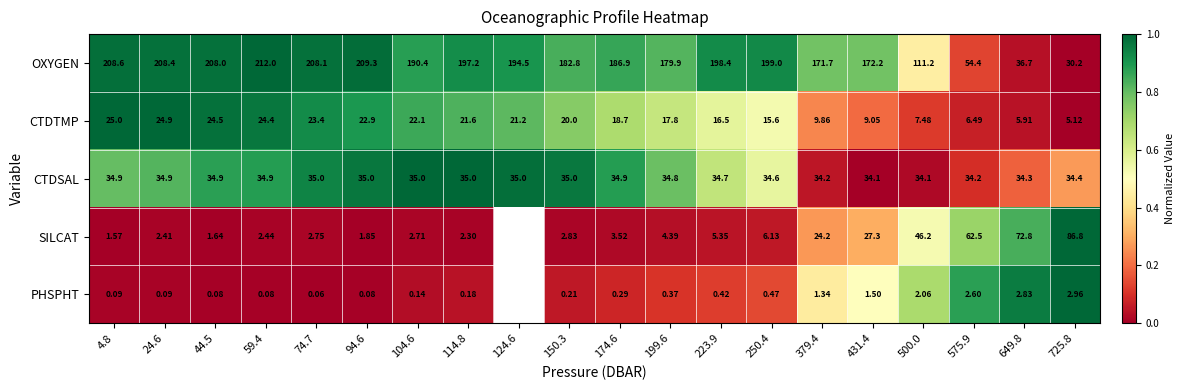

Between 24.6 and 104.6, which series saw the biggest shift?

OXYGEN